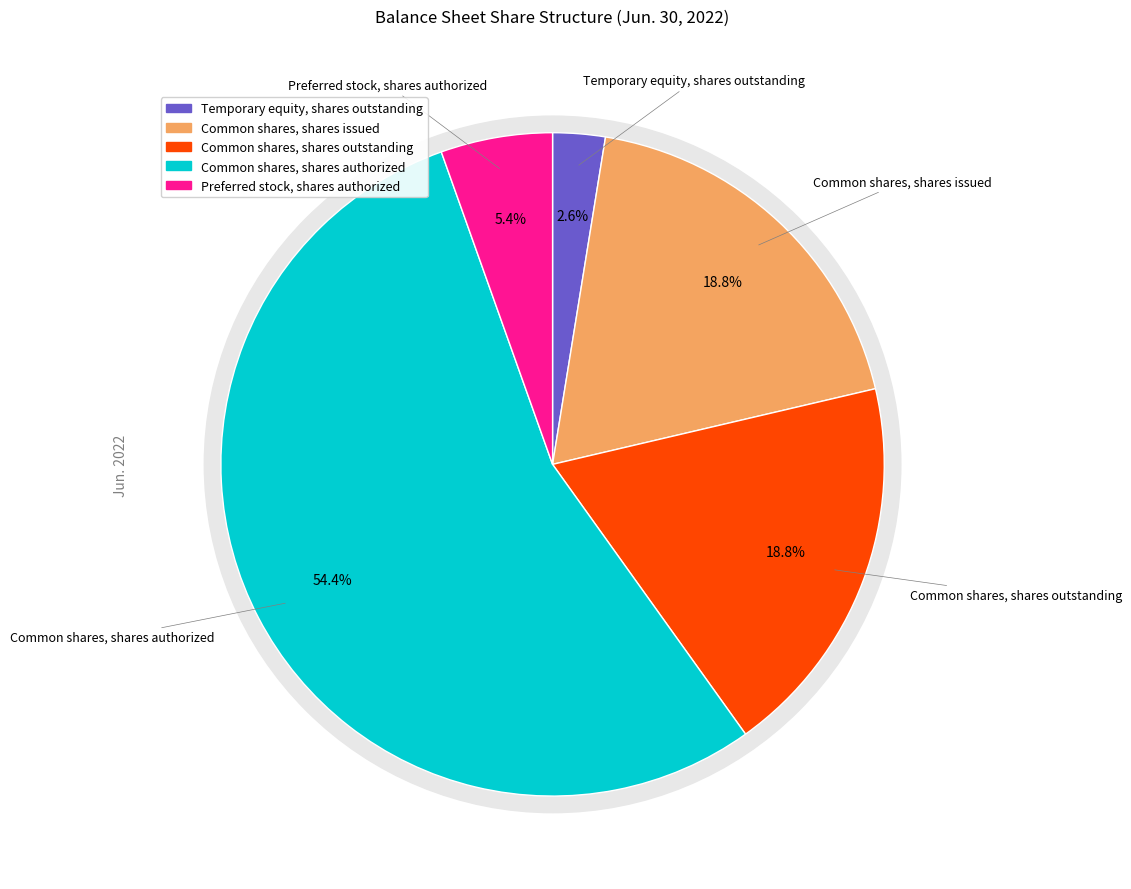

What is the smallest slice in the pie chart?

Temporary equity, shares outstanding